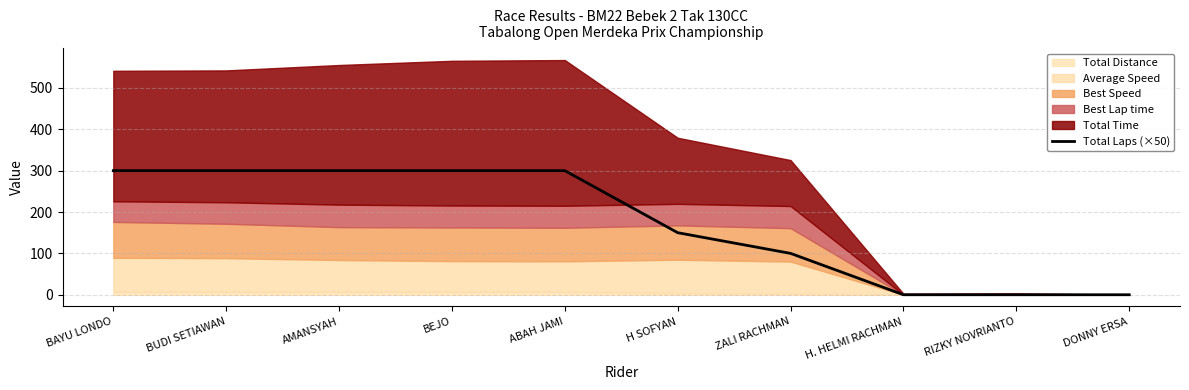

How many values are between 0 and 300?

10